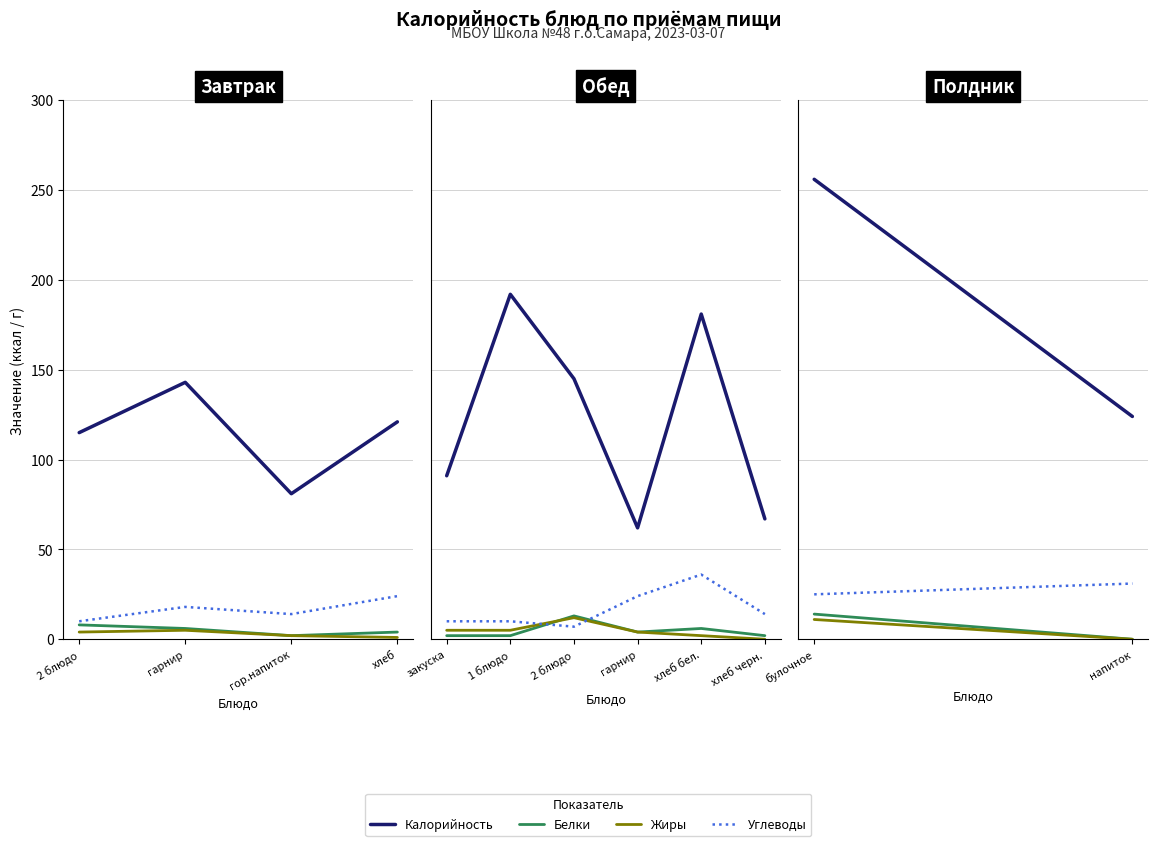

List the series in order of their peak value, highest first.

Калорийность, Углеводы, Белки, Жиры